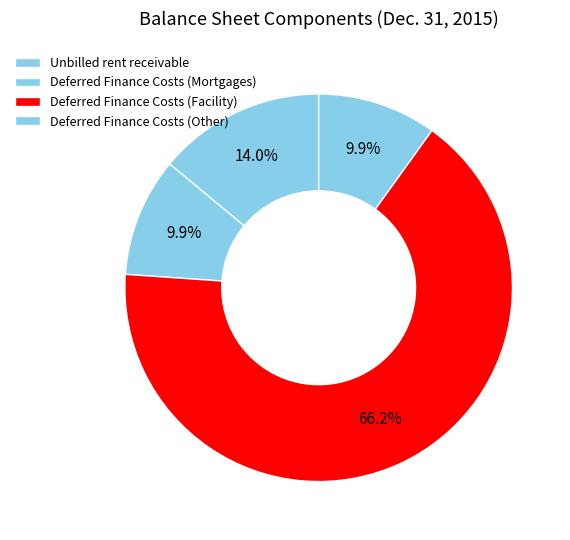

How many segments does this pie chart have?

4